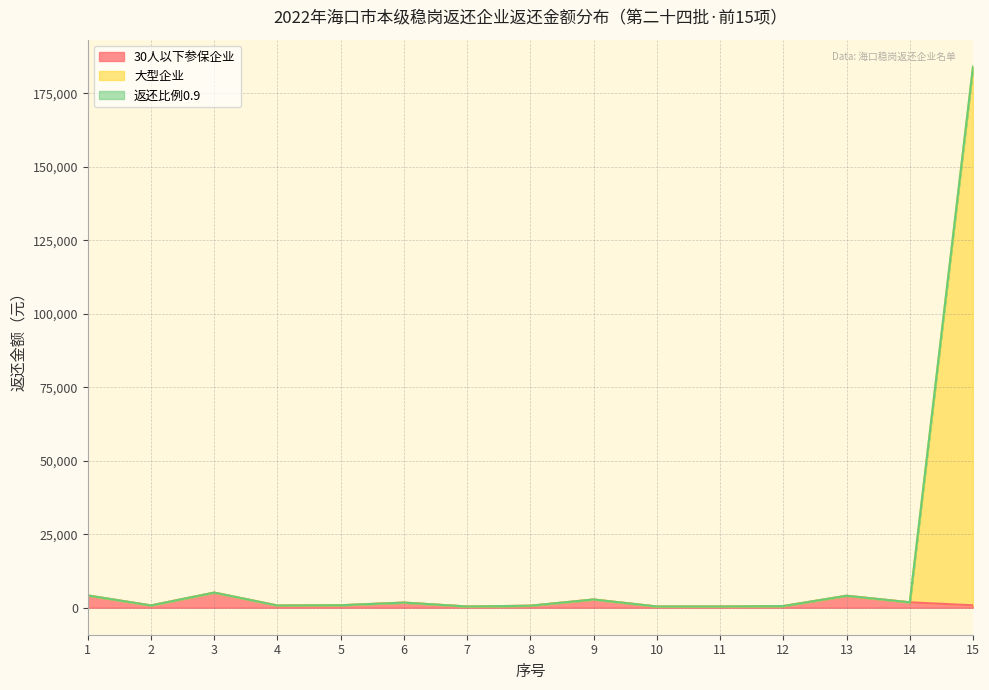

Reading right to left, what are all the values shown in this chart?

30人以下参保企业: 15=807.0	14=1825.9	13=4052.7	12=549.9	11=398.7	10=398.7	9=2790.7	8=662.9	7=398.7	6=1724.5	5=828.0	4=731.3	3=5130.5	2=764.3	1=4154.1
大型企业: 15=184113.1	14=1825.9	13=4052.7	12=549.9	11=398.7	10=398.7	9=2790.7	8=662.9	7=398.7	6=1724.5	5=828.0	4=731.3	3=5130.5	2=764.3	1=4154.1
返还比例0.9: 15=184113.6	14=1826.8	13=4053.6	12=550.8	11=399.6	10=399.6	9=2791.6	8=663.8	7=399.6	6=1725.4	5=828.9	4=732.2	3=5131.4	2=765.2	1=4155.0